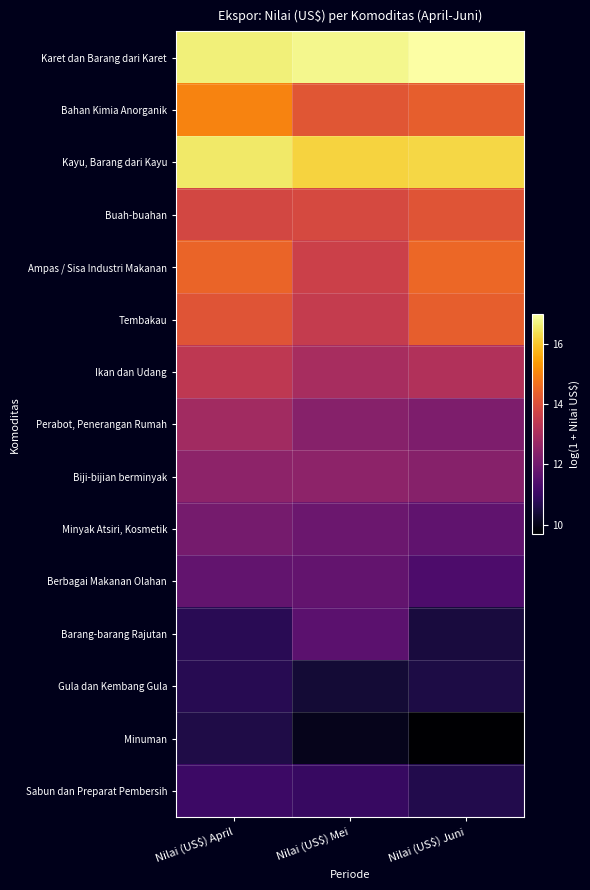

Rank the series at Nilai (US$) April from highest to lowest value.

Karet dan Barang dari Karet, Kayu, Barang dari Kayu, Bahan Kimia Anorganik, Ampas / Sisa Industri Makanan, Tembakau, Buah-buahan, Ikan dan Udang, Perabot, Penerangan Rumah, Biji-bijian berminyak, Minyak Atsiri, Kosmetik, Berbagai Makanan Olahan, Sabun dan Preparat Pembersih, Barang-barang Rajutan, Gula dan Kembang Gula, Minuman